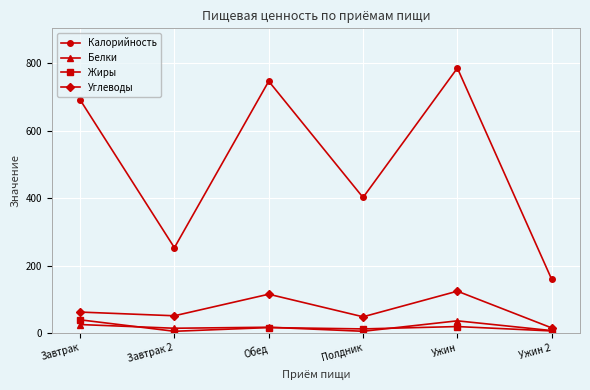

The value of Жиры at Завтрак is 39. True or false?

True